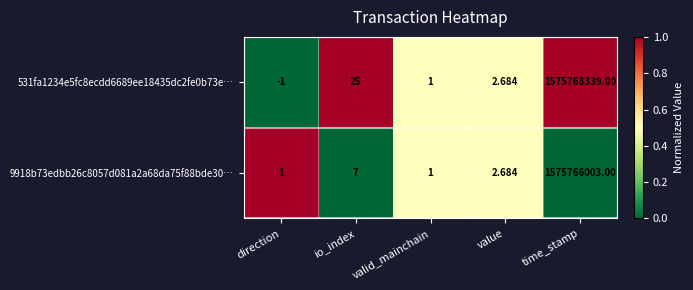

At which label is 9918b73edbb26c8057d081a2a68da75f88bde30… closest to 787883002?

io_index